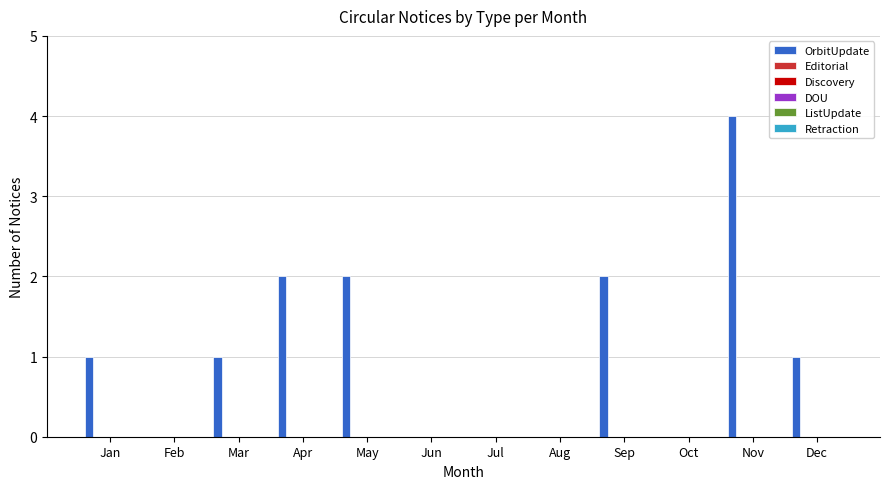

How many distinct data groups are displayed?

1